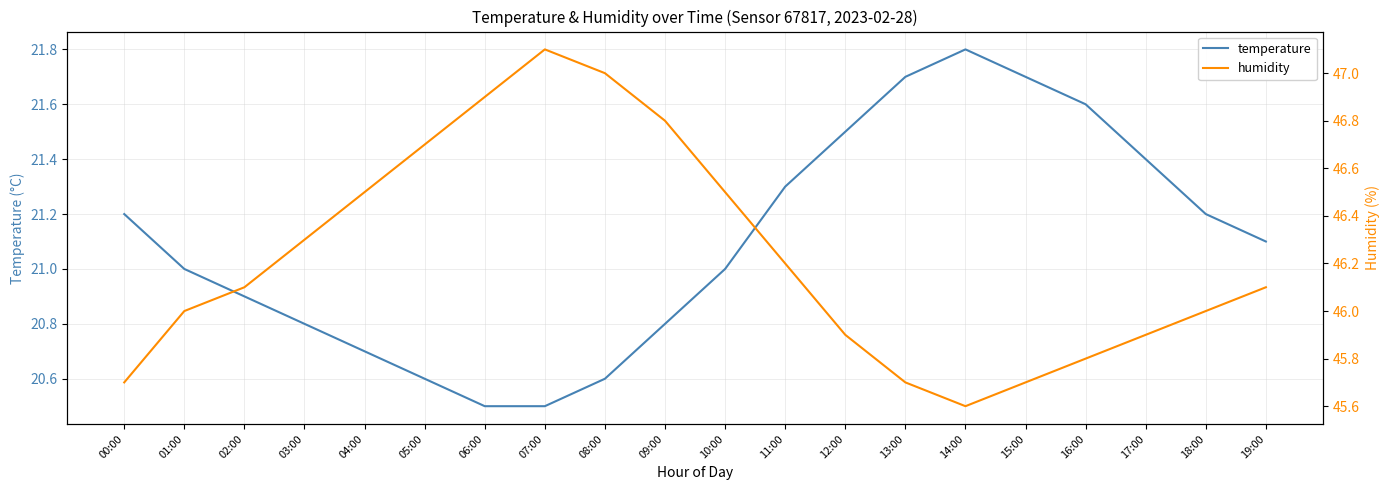

What is the greatest value displayed?

47.1